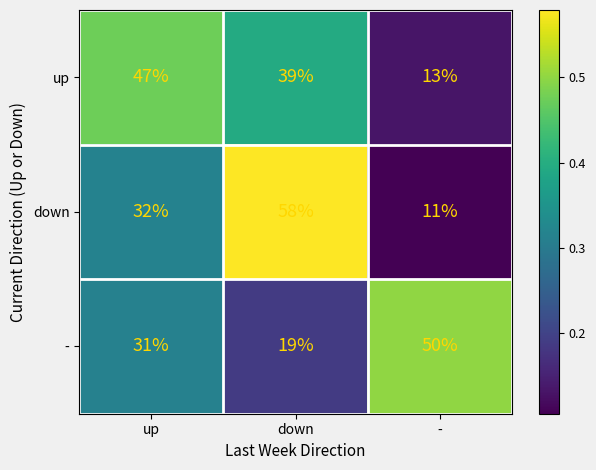

True or false: up has a value of 27 at up.

False